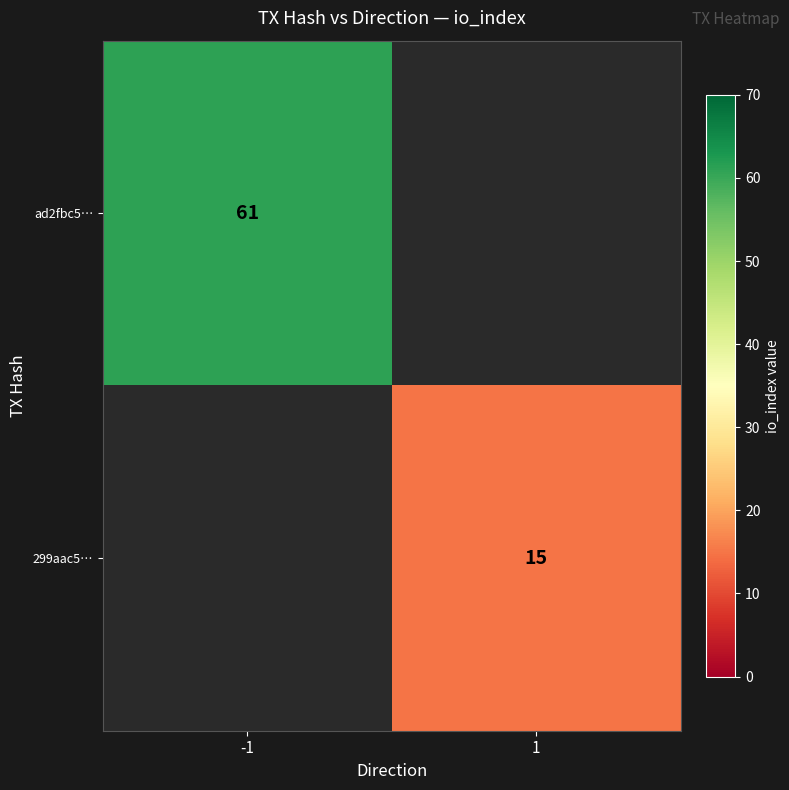

Is the value of 299aac5… at 1 greater than the value of ad2fbc5… at -1?

No